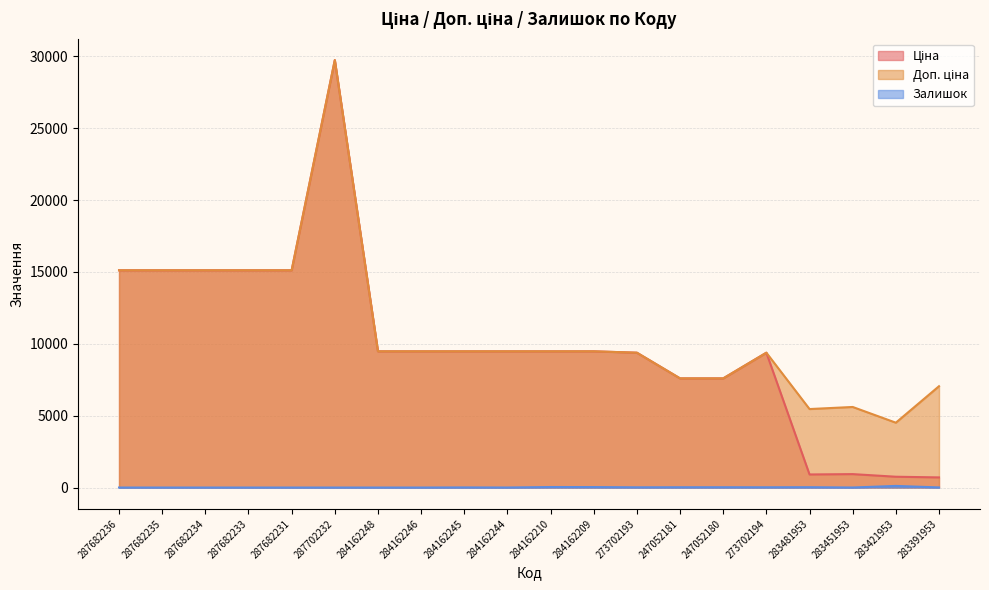

At which label does Залишок reach its minimum?

287682236